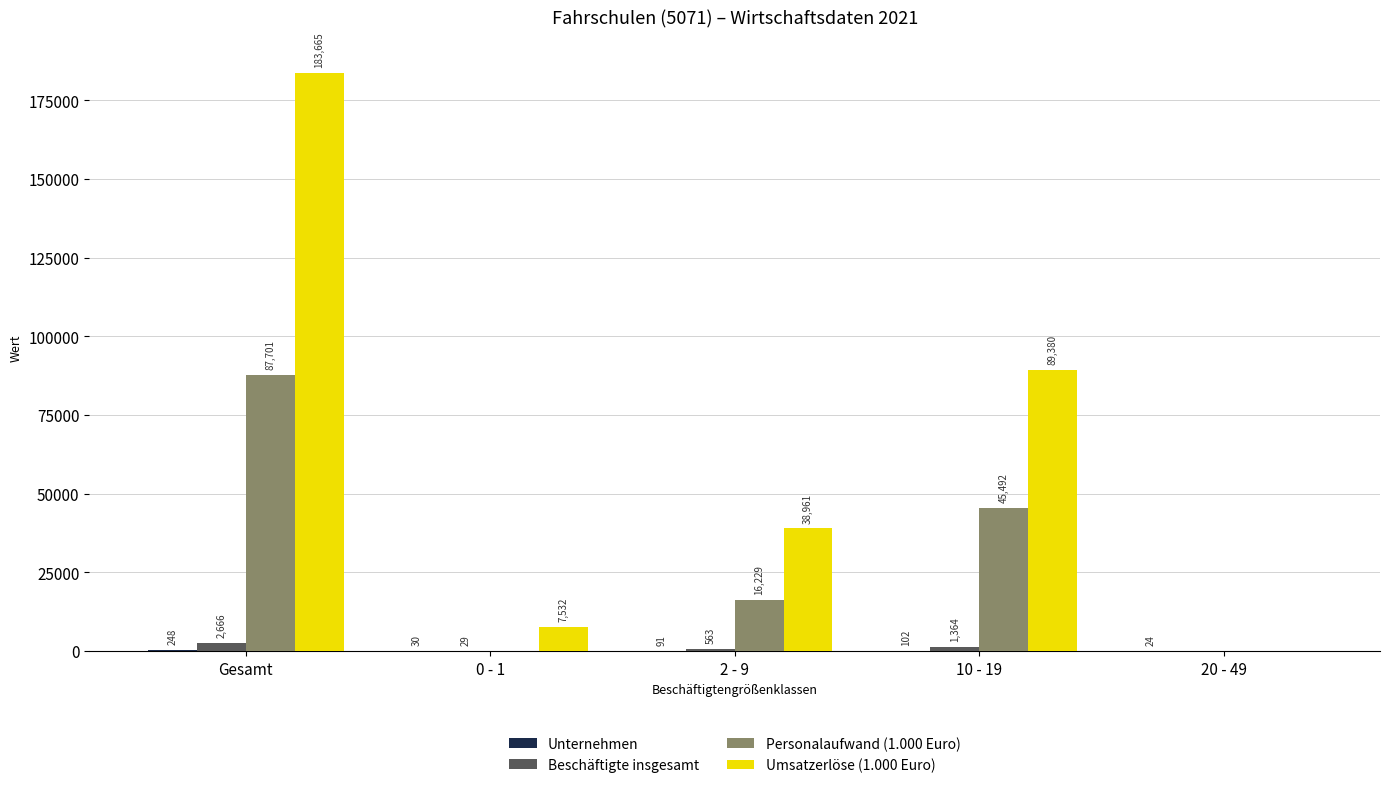

True or false: Personalaufwand (1.000 Euro) has a value of 45492 at 10 - 19.

True